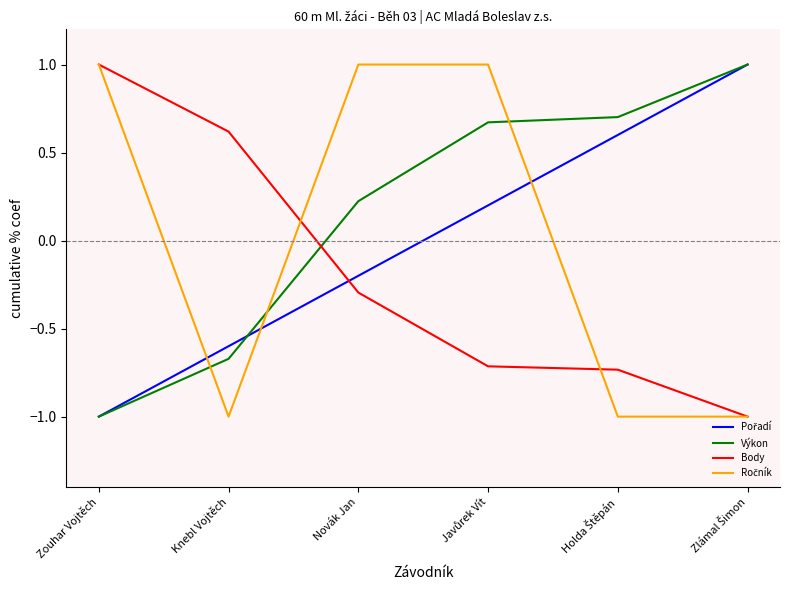

At which label does Body first exceed 0?

Zouhar Vojtěch